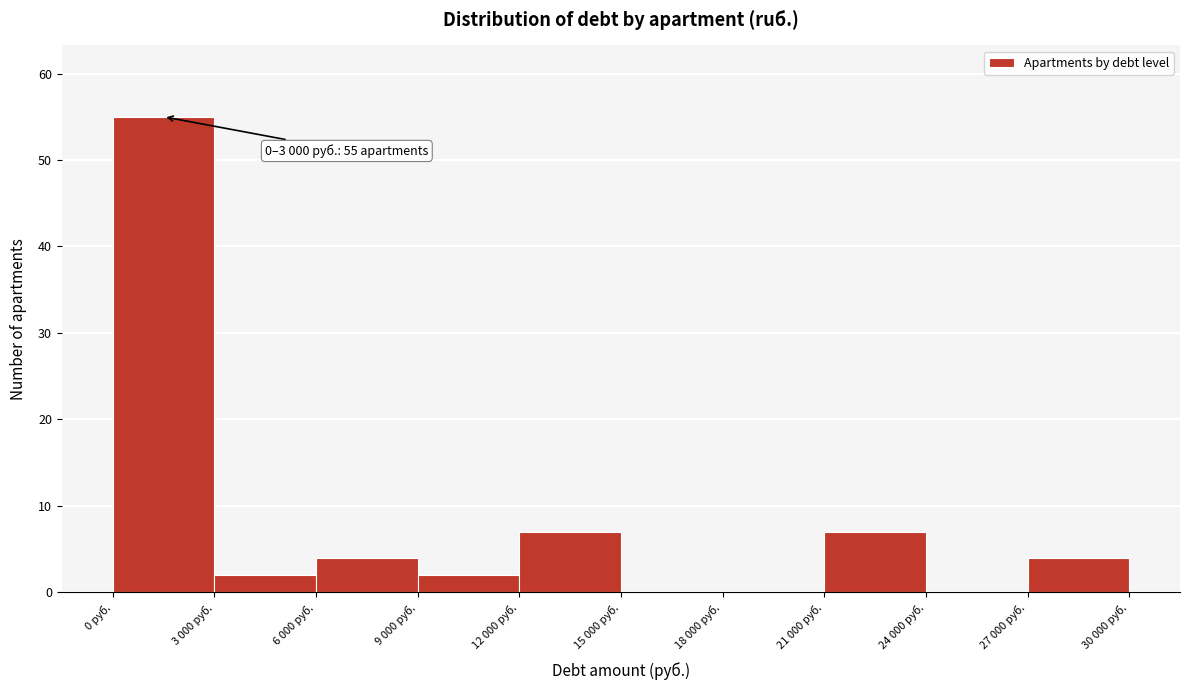

Reading left to right, list all the values displayed in this chart.

0 руб.=55	3 000 руб.=2	6 000 руб.=4	9 000 руб.=2	12 000 руб.=7	15 000 руб.=0	18 000 руб.=0	21 000 руб.=7	24 000 руб.=0	27 000 руб.=4